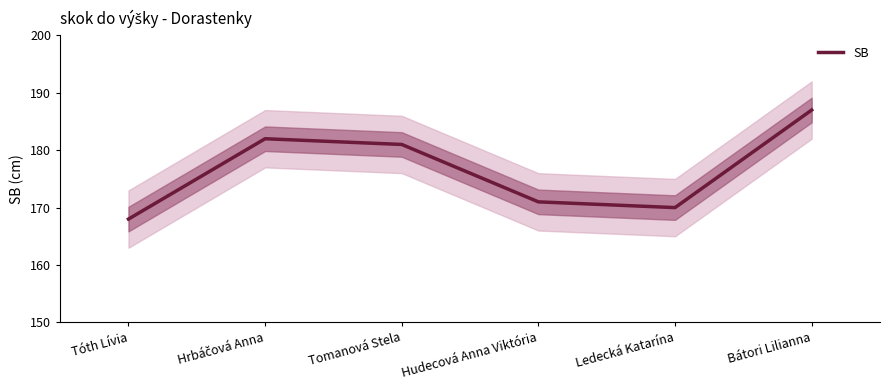

The chart shows a value of 75 at Bátori Lilianna. True or false?

False